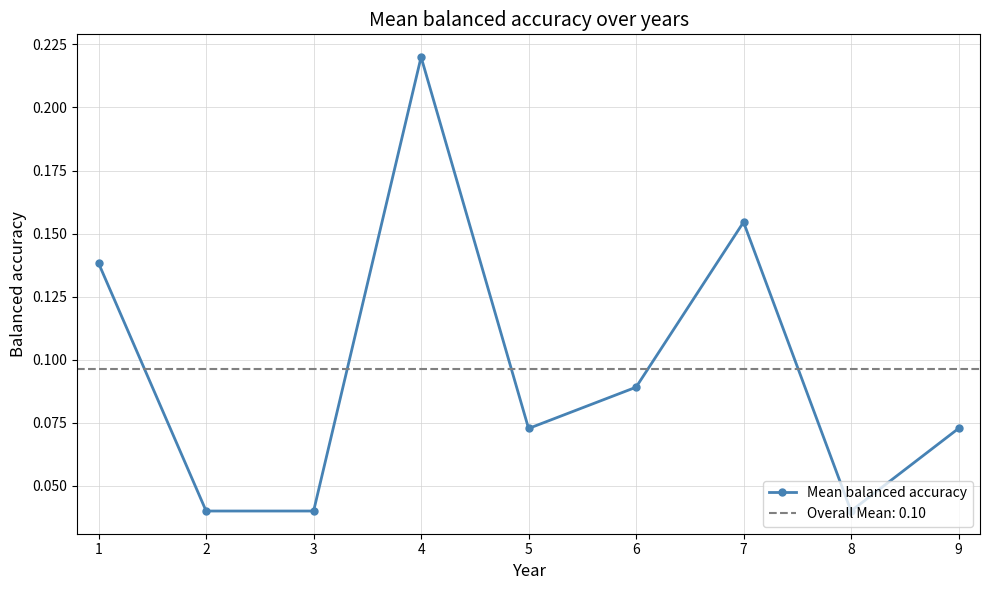

How many Mean balanced accuracy values are between 0 and 1?

9